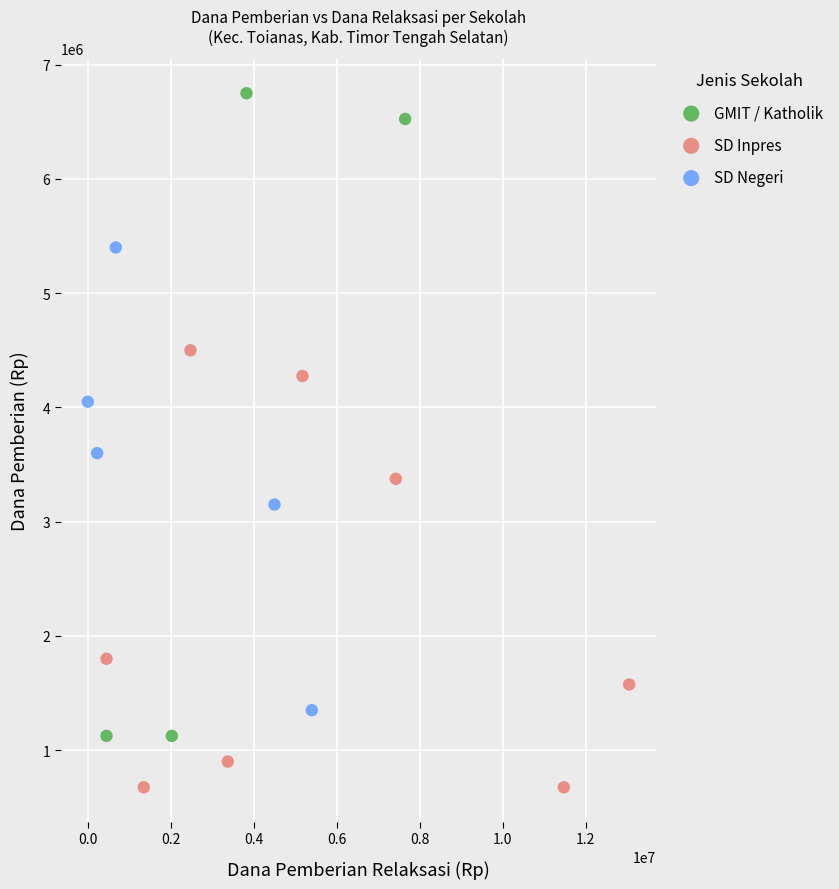

Which series reaches the minimum Y coordinate?

SD Inpres